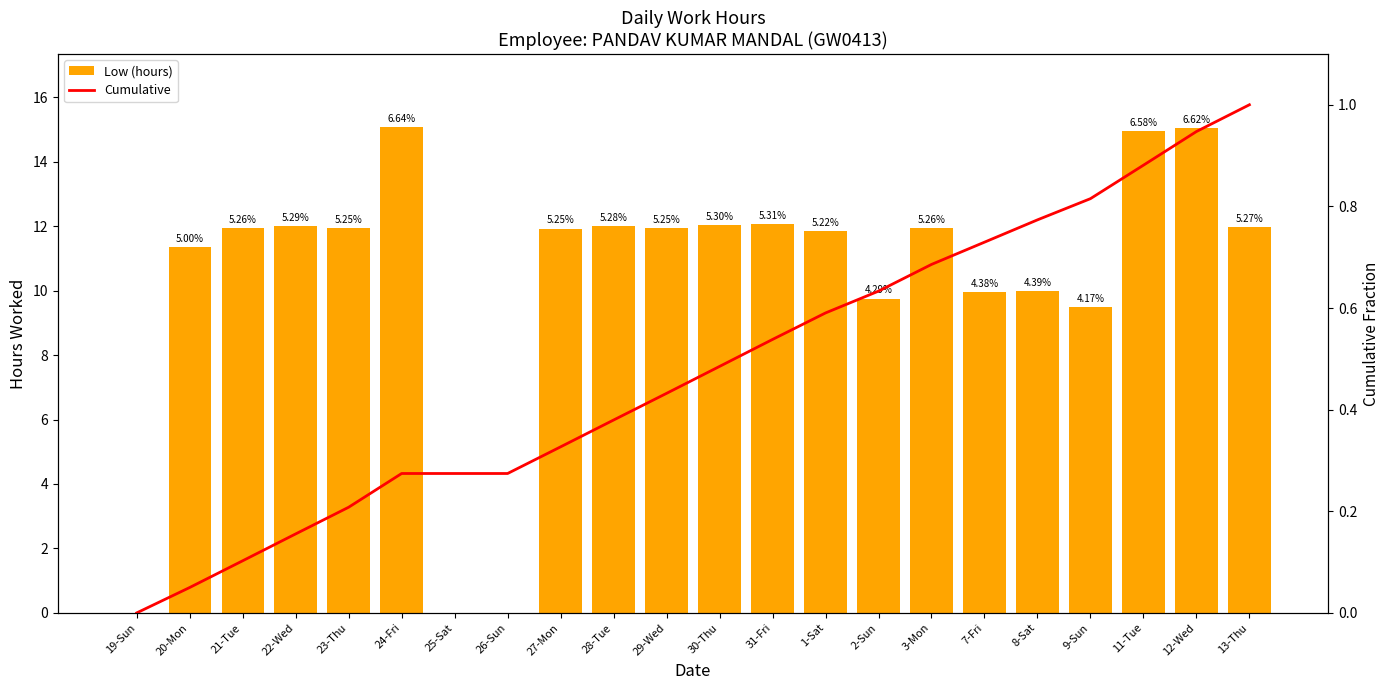

Which category has the highest value across all series?

24-Fri